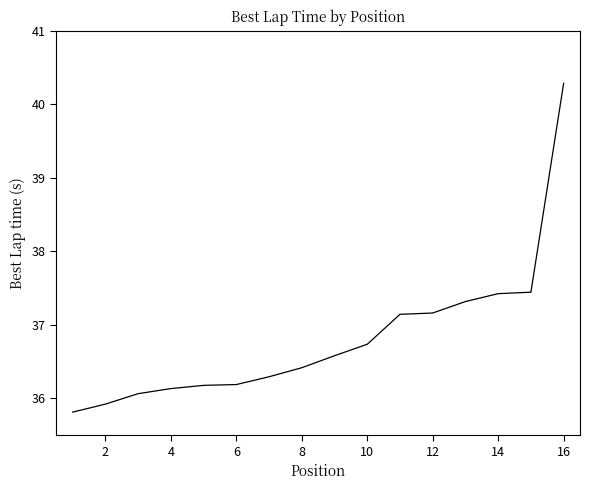

What is the difference between the maximum and minimum values?

4.5